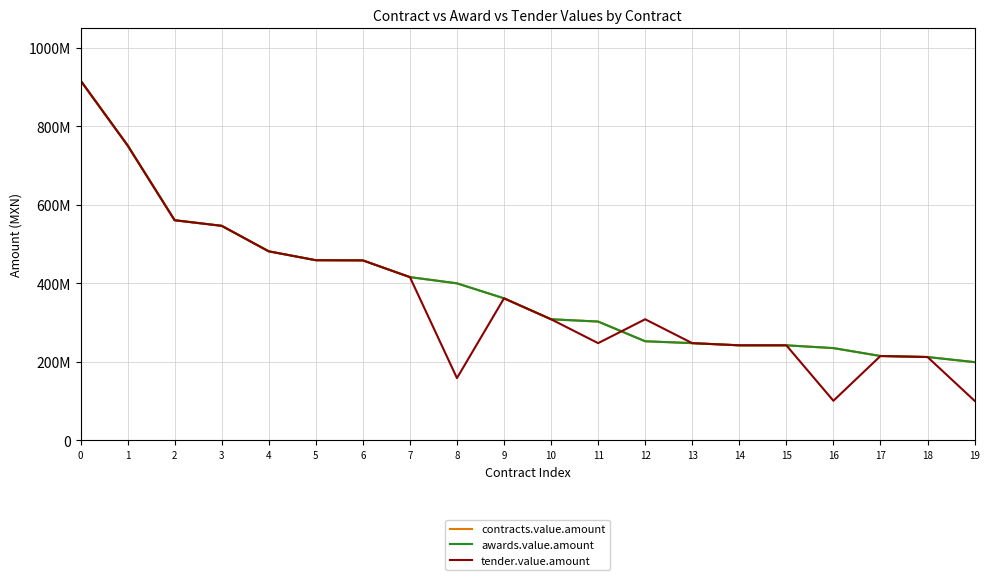

What is the difference between the second highest and minimum values in the tender.value.amount series?

650914021.1